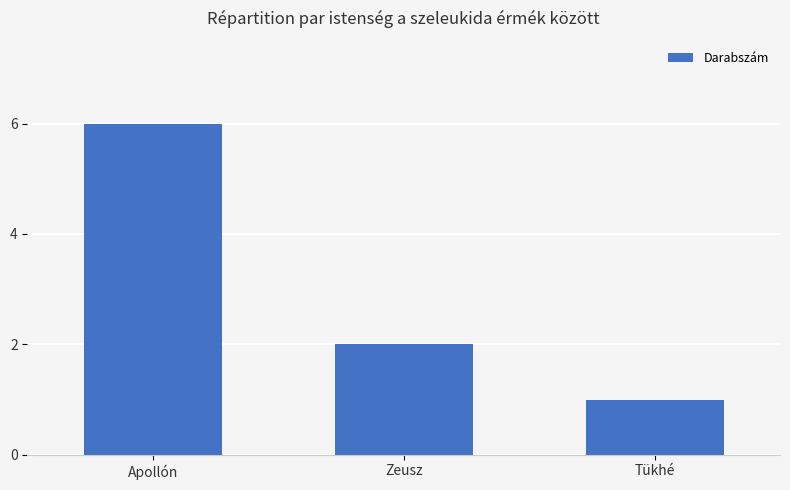

Rank the categories by value from lowest to highest.

Tükhé, Zeusz, Apollón